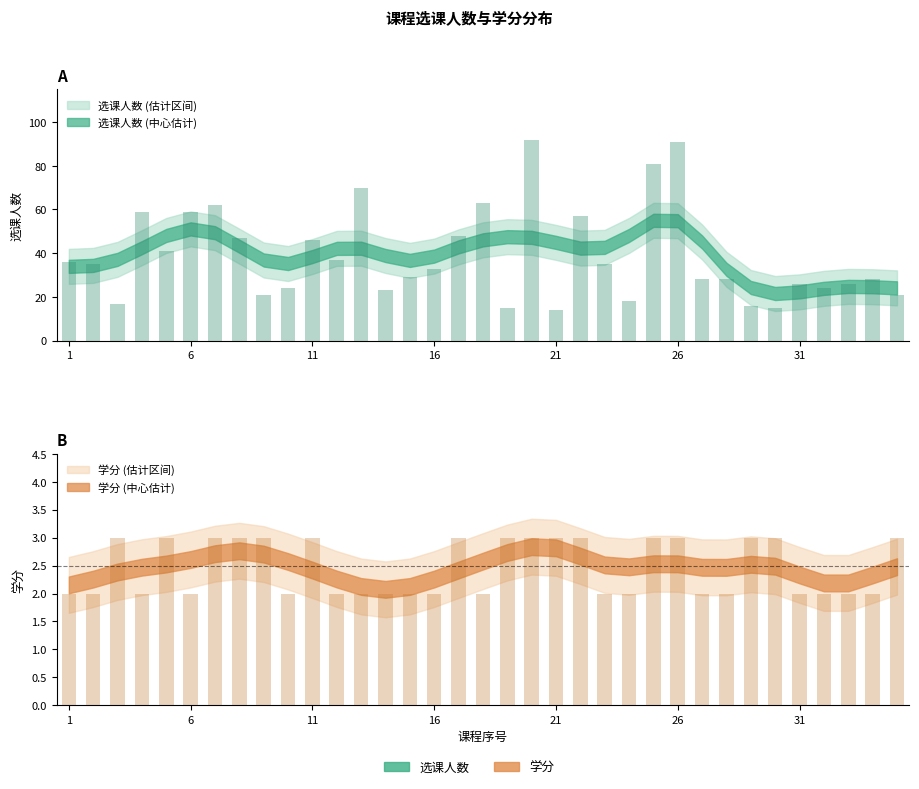

Is it true that 选课人数 equals 19 at 34?

False